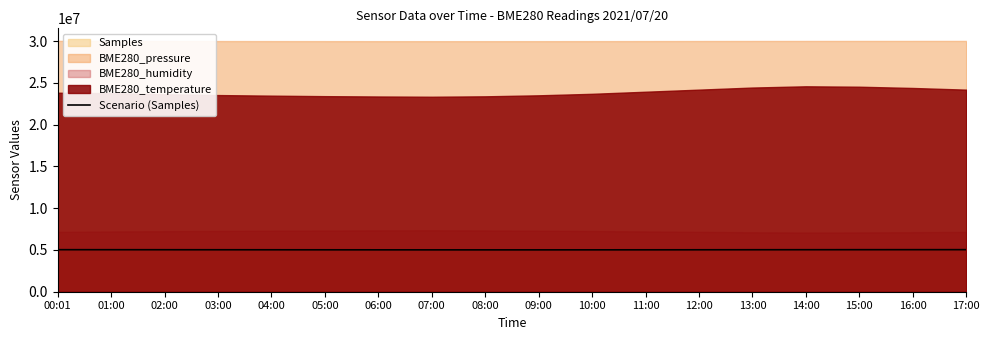

Count the number of categories in the chart.

18